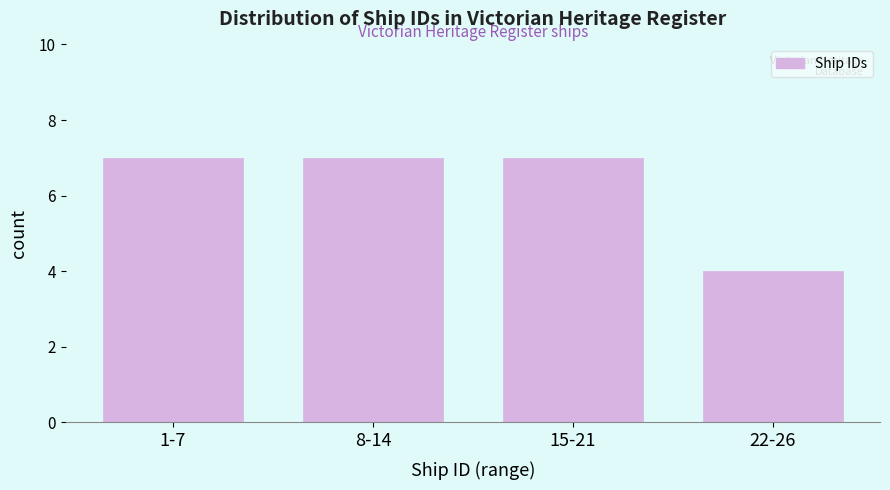

Reading left to right, extract all data points from this chart.

7	7	7	4